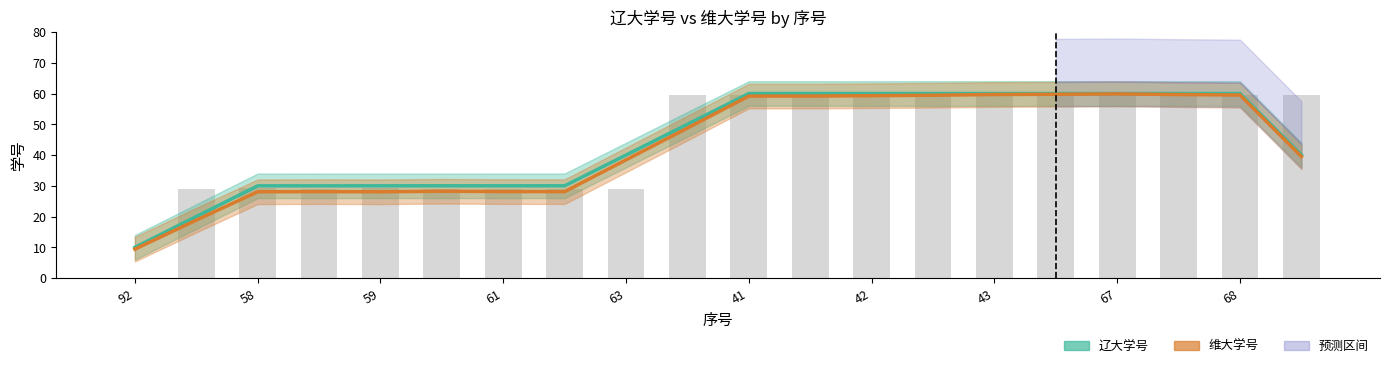

What is the difference between the second highest and second lowest values?

31.1